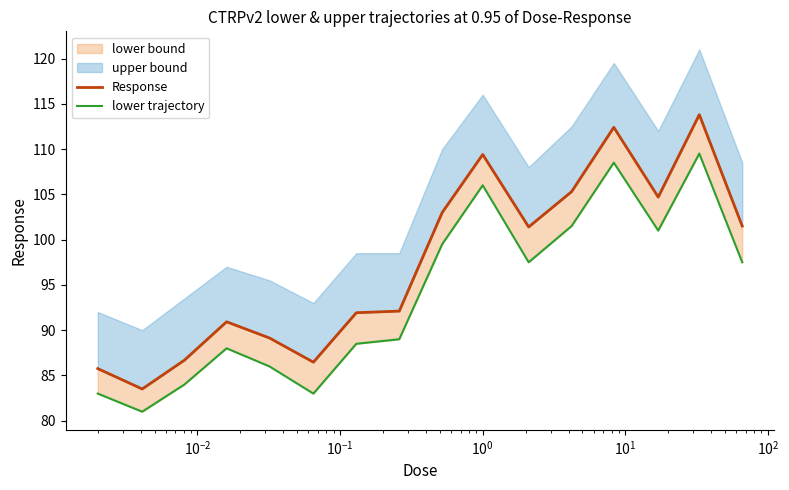

What is the sum of all Response values?

1558.0